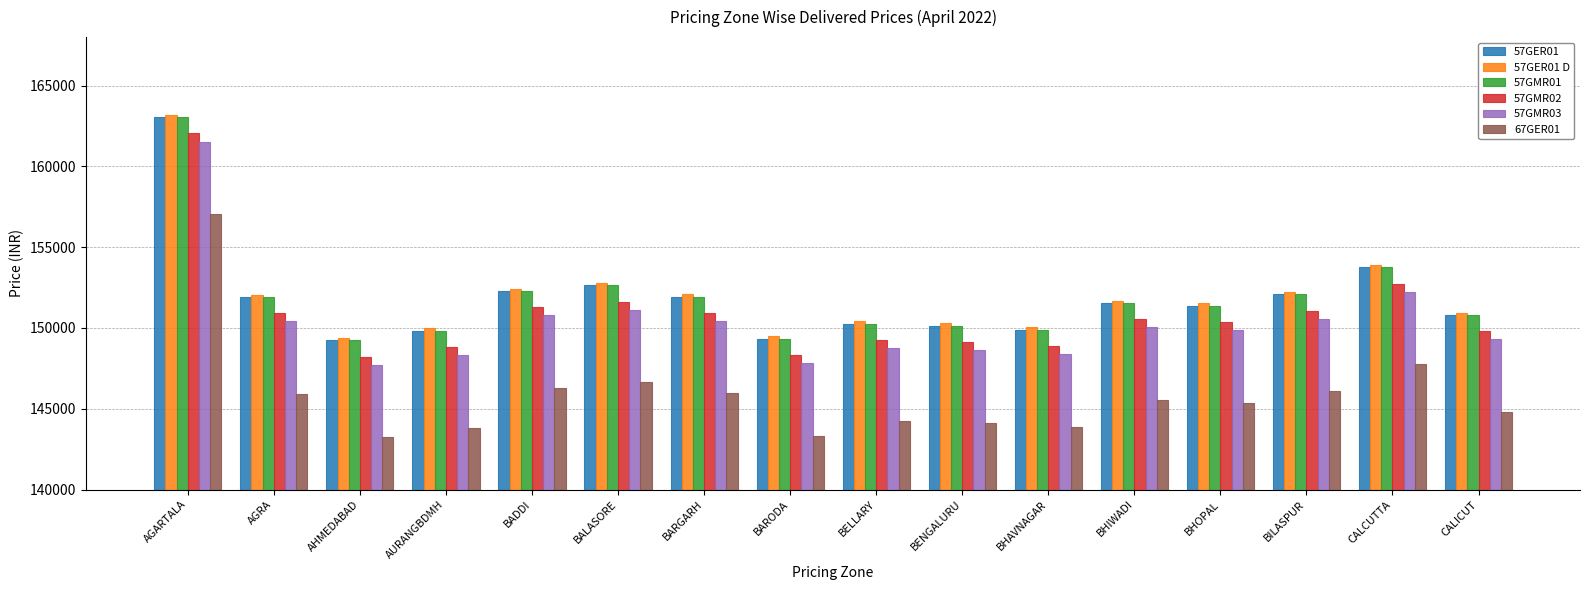

At which category is the sum across all series the highest?

AGARTALA